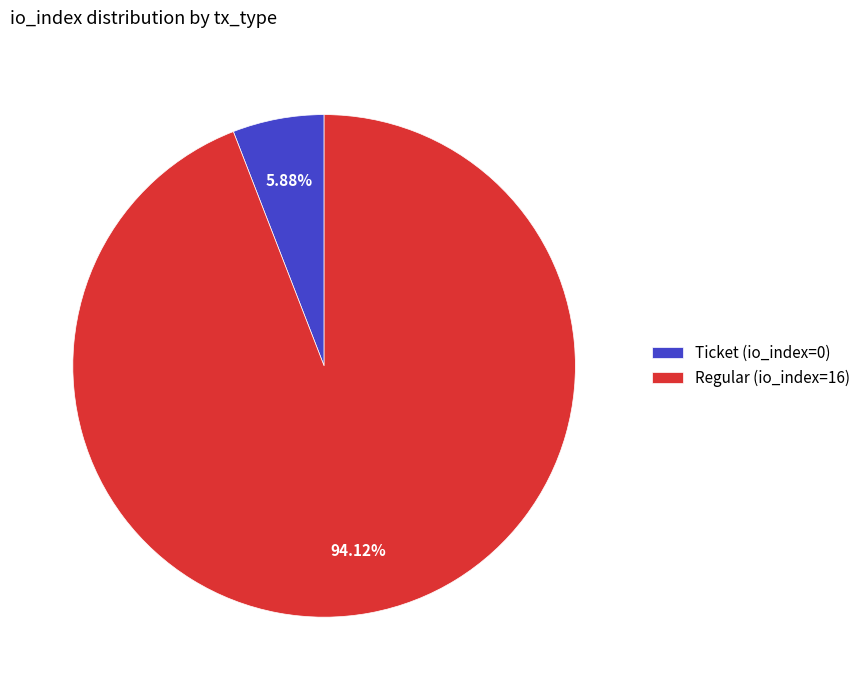

Combined, do Regular (io_index=16) and Ticket (io_index=0) account for over 50%?

Yes